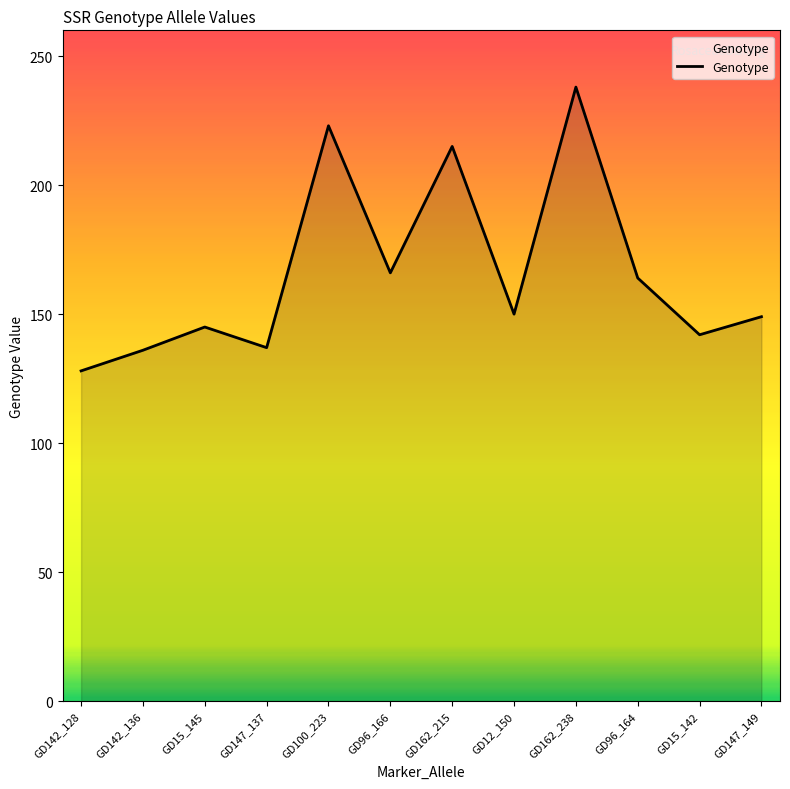

What is the difference between the second highest and minimum values?

95